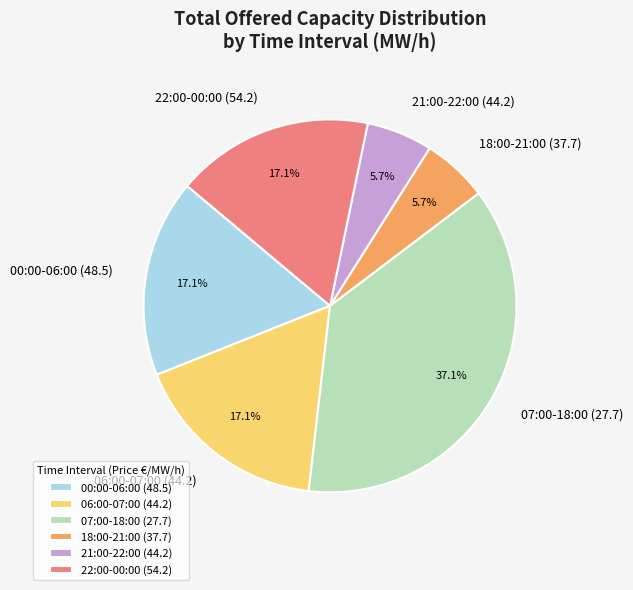

To the nearest percent, what portion does 21:00-22:00 (44.2) represent?

6%